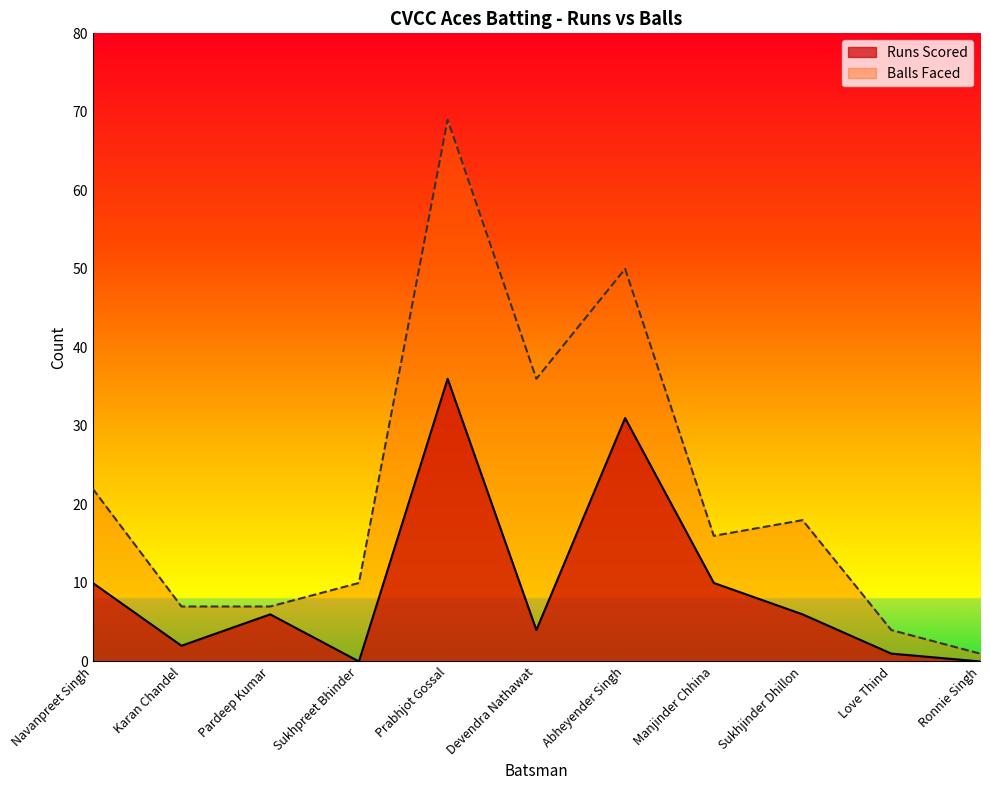

Is the value of Balls Faced at Pardeep Kumar greater than the value of Runs Scored at Sukhjinder Dhillon?

Yes